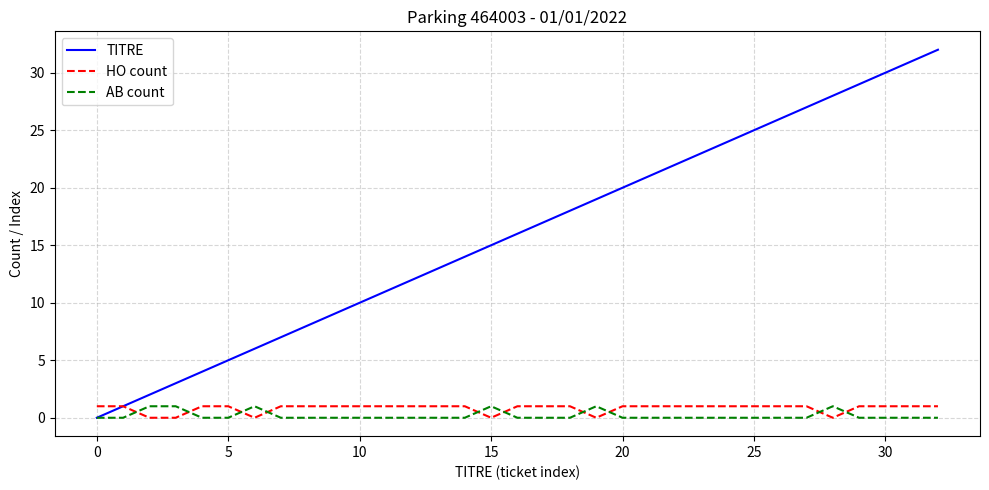

What is the maximum value shown in the chart?

32